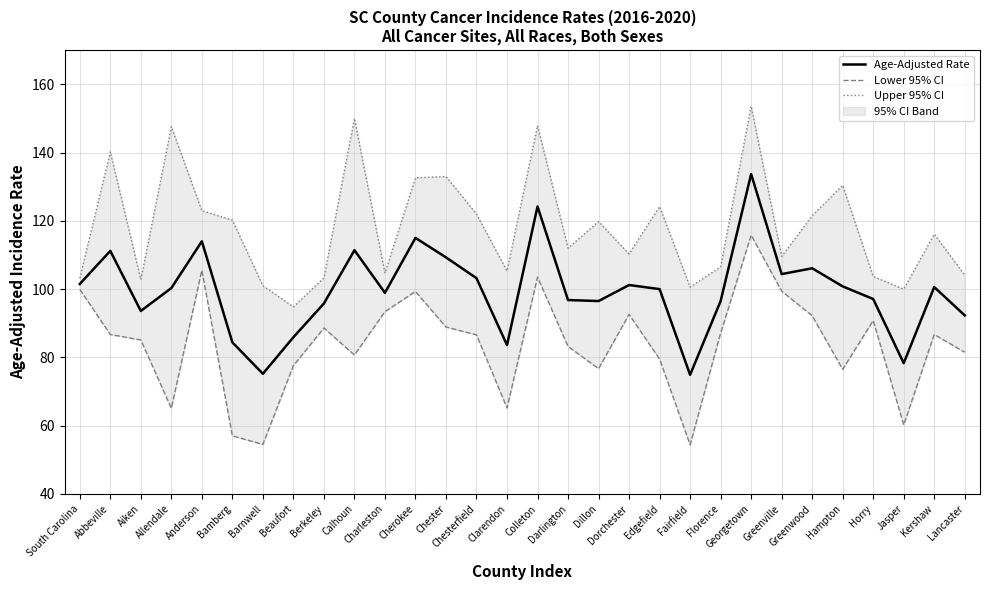

How many data points in Upper 95% CI are above 116?

15